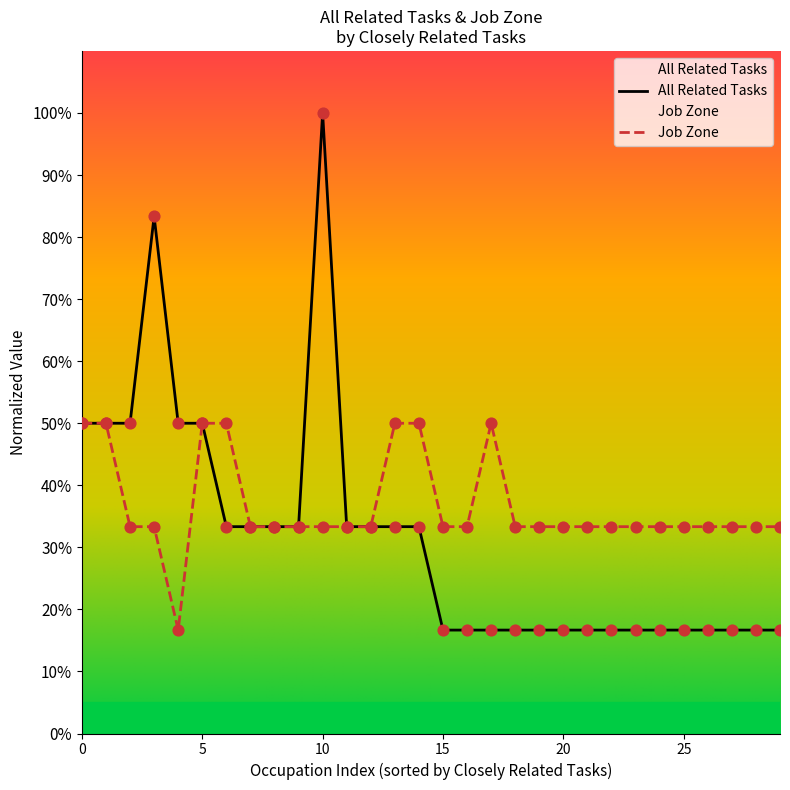

Which series contains the highest Y value?

All Related Tasks